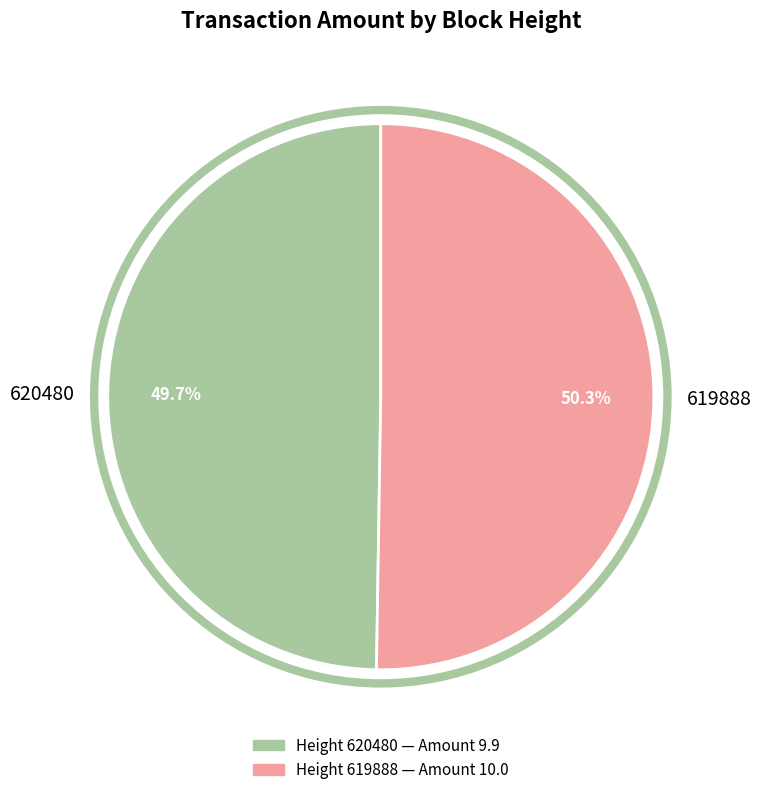

What is the largest slice in the pie chart?

619888